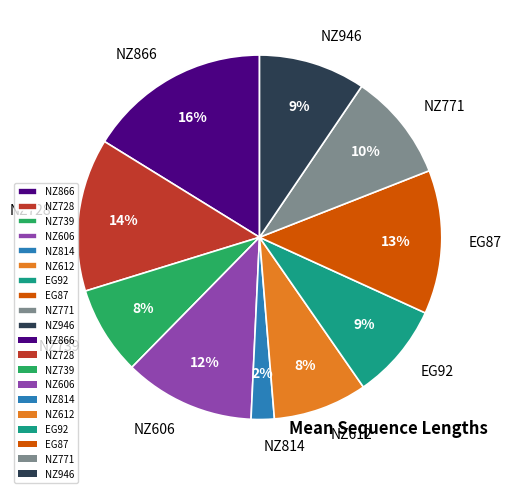

To the nearest percent, what percentage of the pie is NZ612?

8%